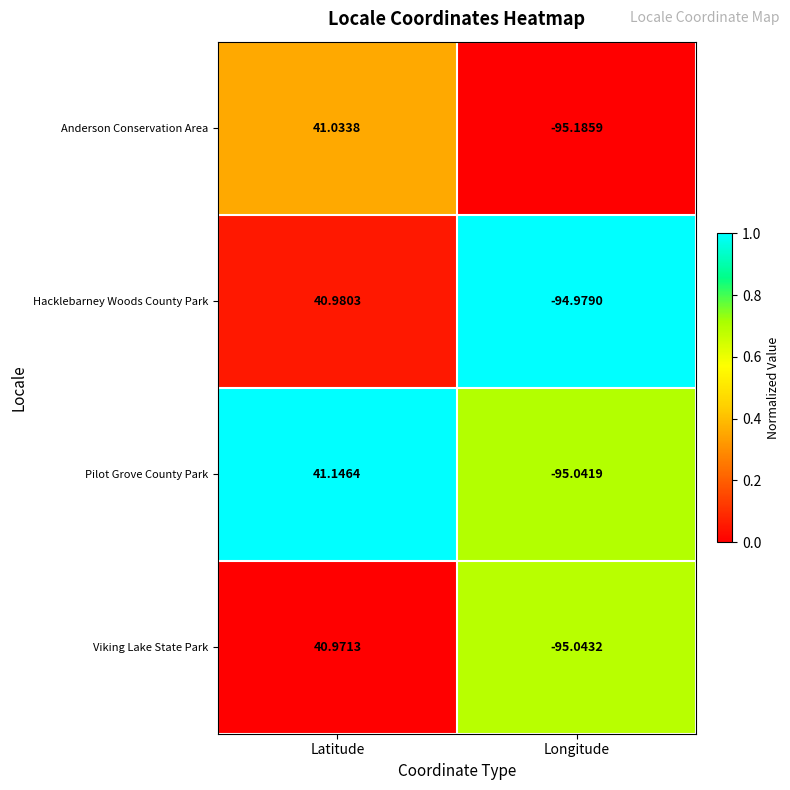

At which category is the sum across all series the highest?

Latitude